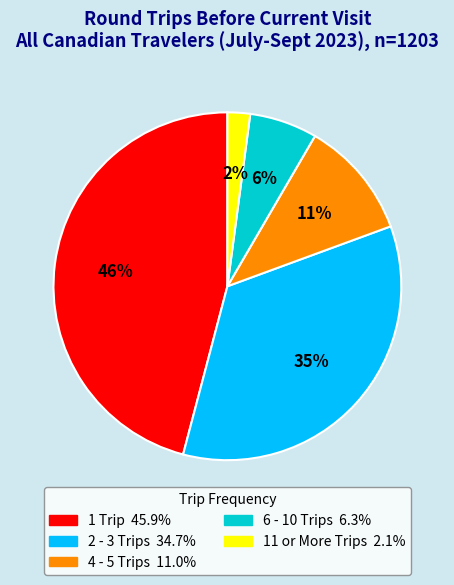

Between 6 - 10 Trips and 11 or More Trips, which is larger?

6 - 10 Trips